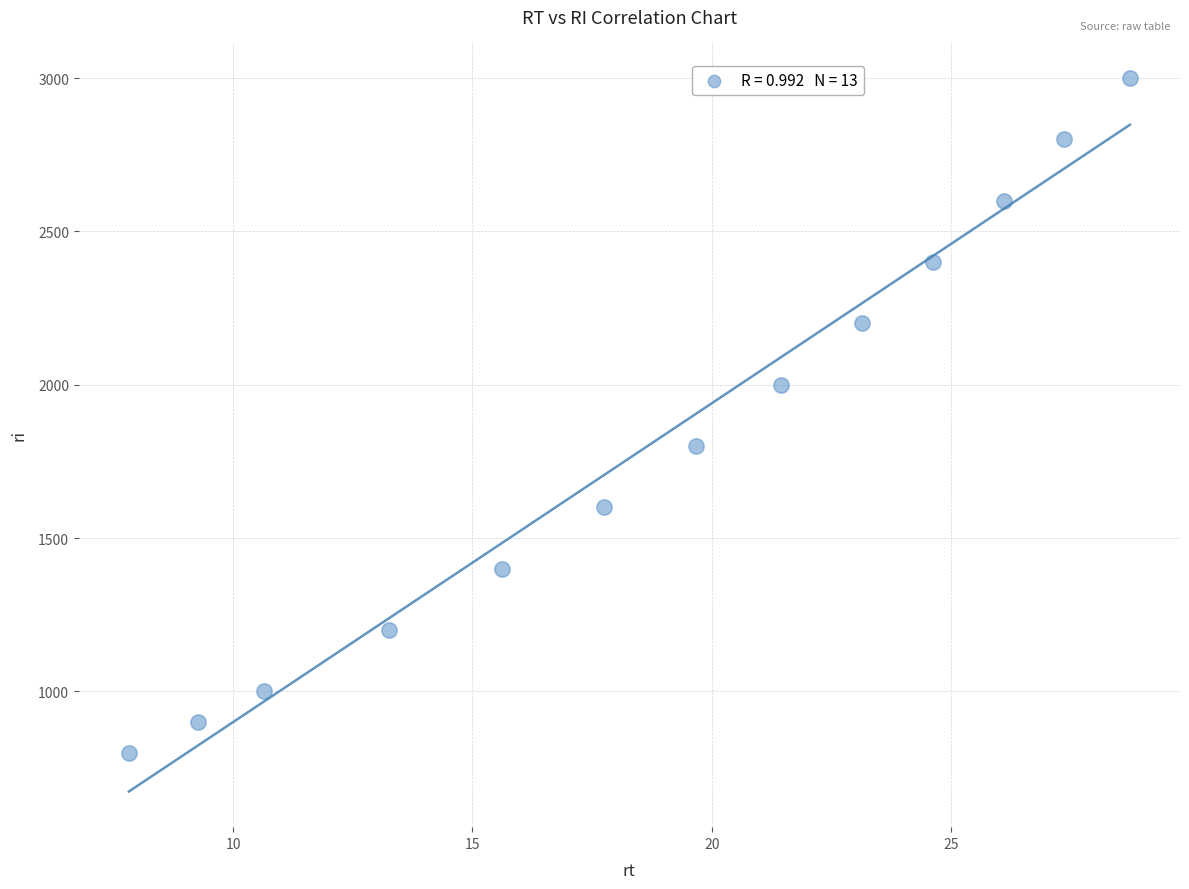

What is the range of Y values (max minus min)?

2200